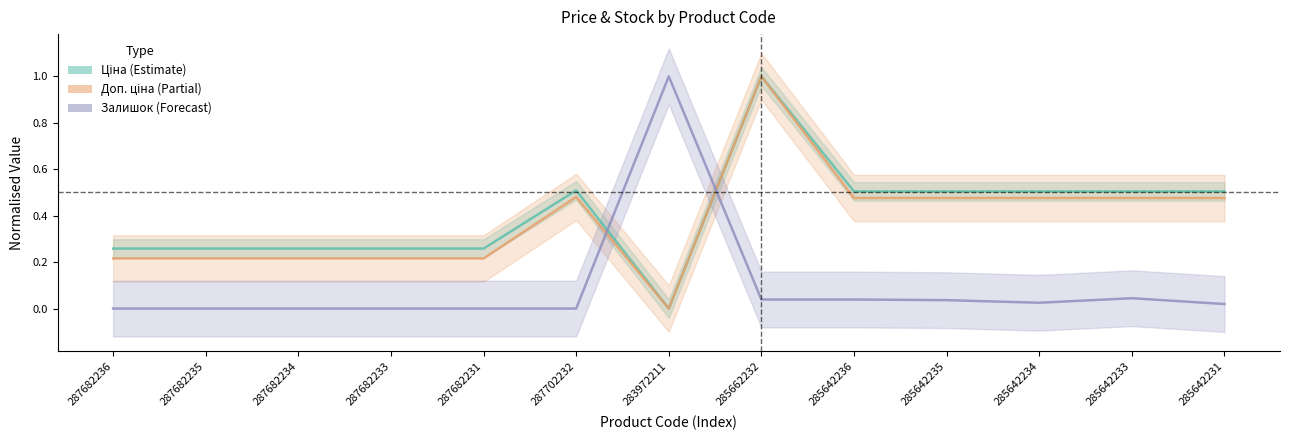

How many lines are shown in the chart?

3